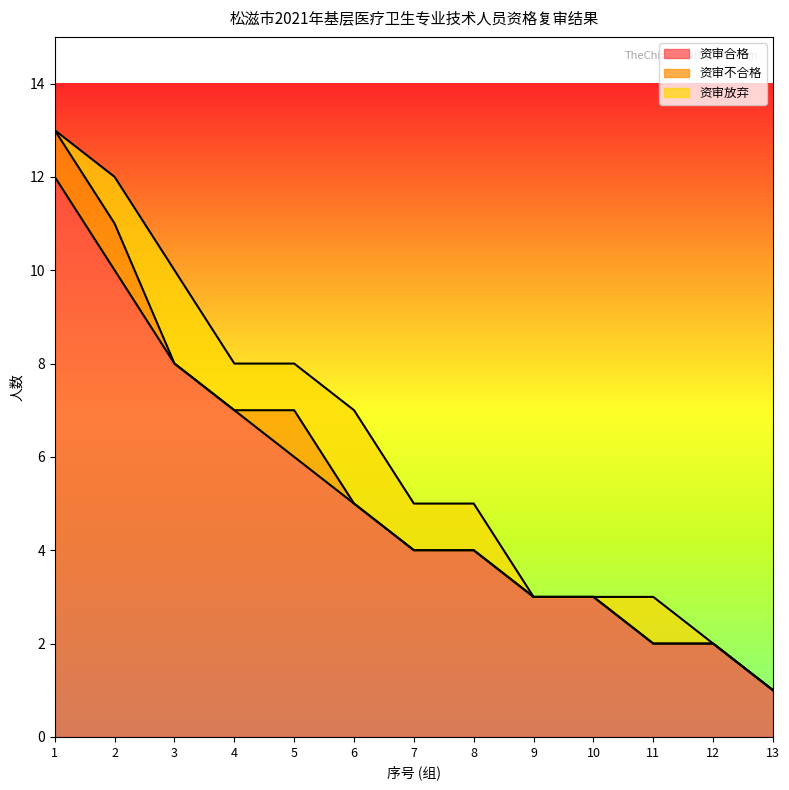

True or false: 资审合格 and 资审放弃 cross at least once.

False